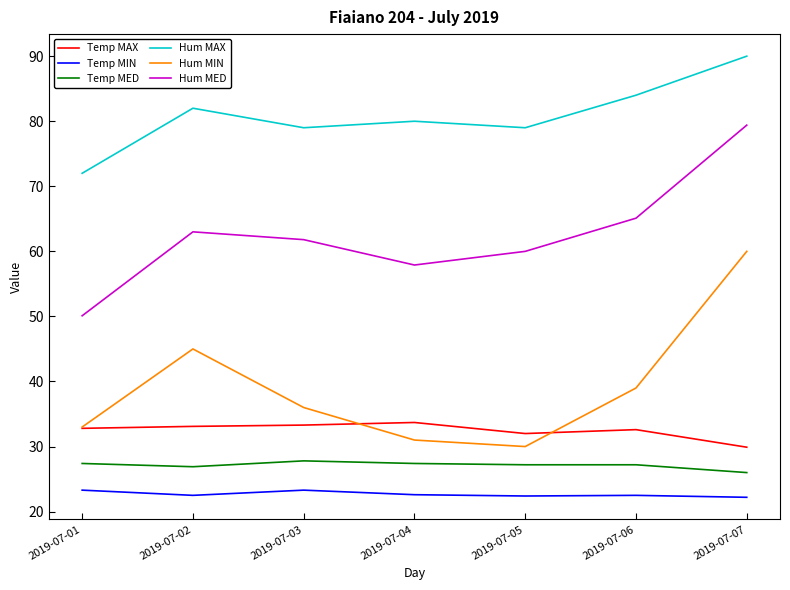

At which category is the sum across all series the highest?

2019-07-07